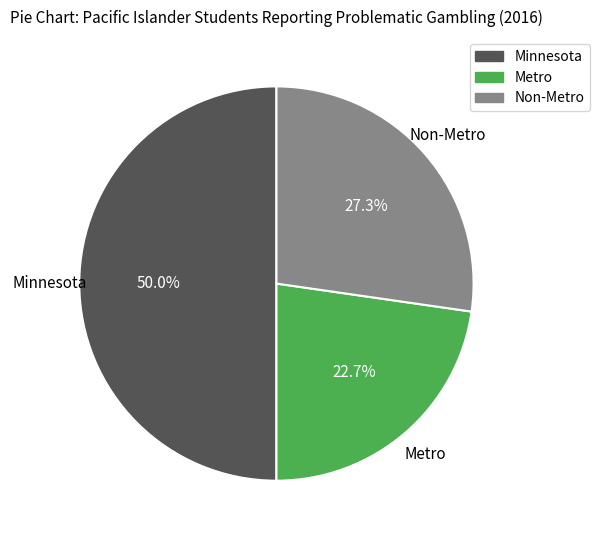

To the nearest percent, what is the combined percentage of Minnesota and Non-Metro?

77%